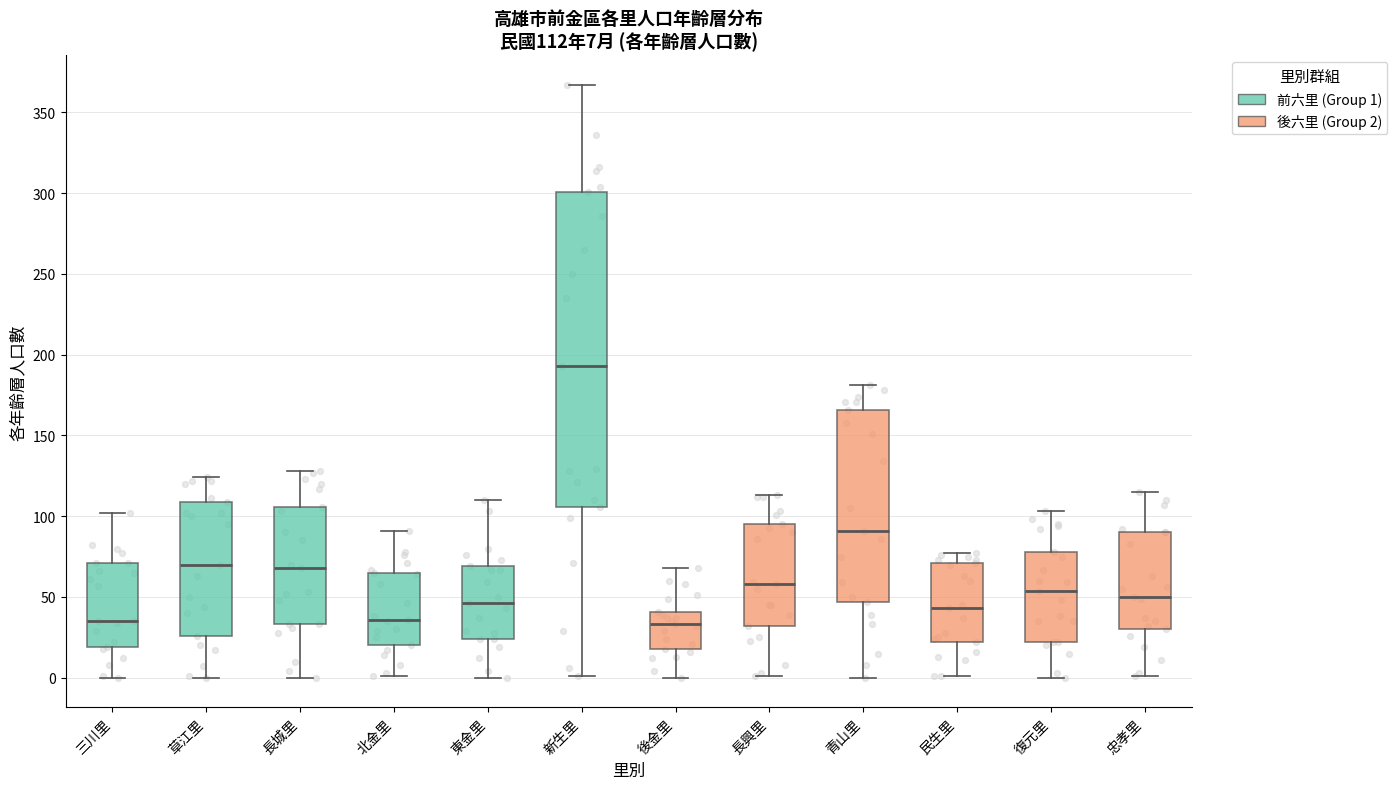

Which box is the tallest, from its lower edge to its upper edge?

新生里